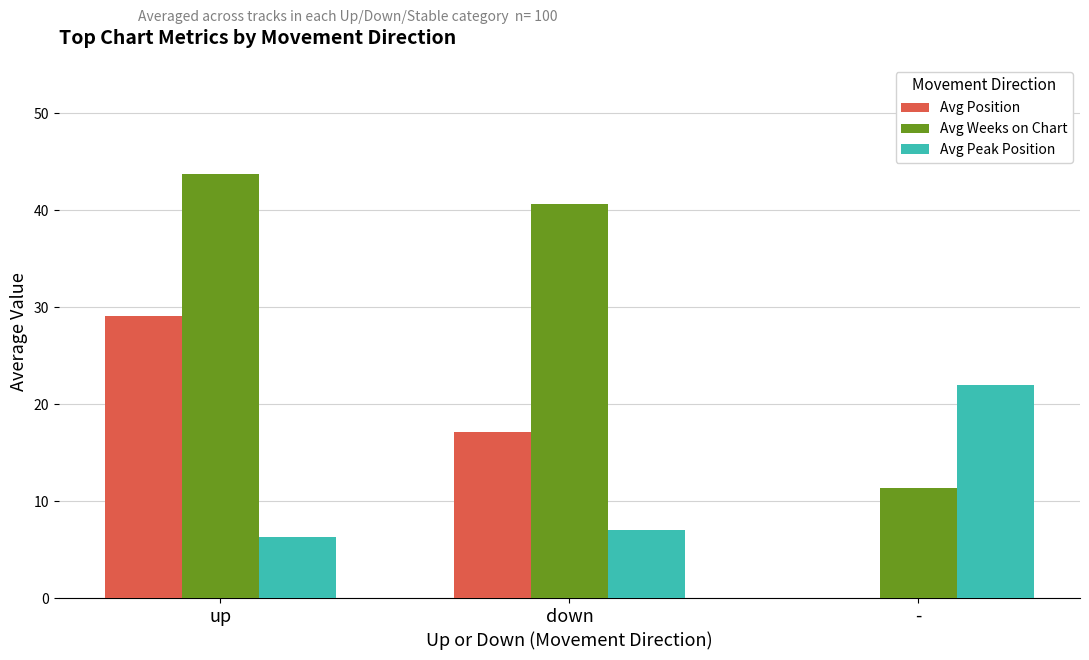

Is it true that Avg Peak Position equals 22.0 at -?

True